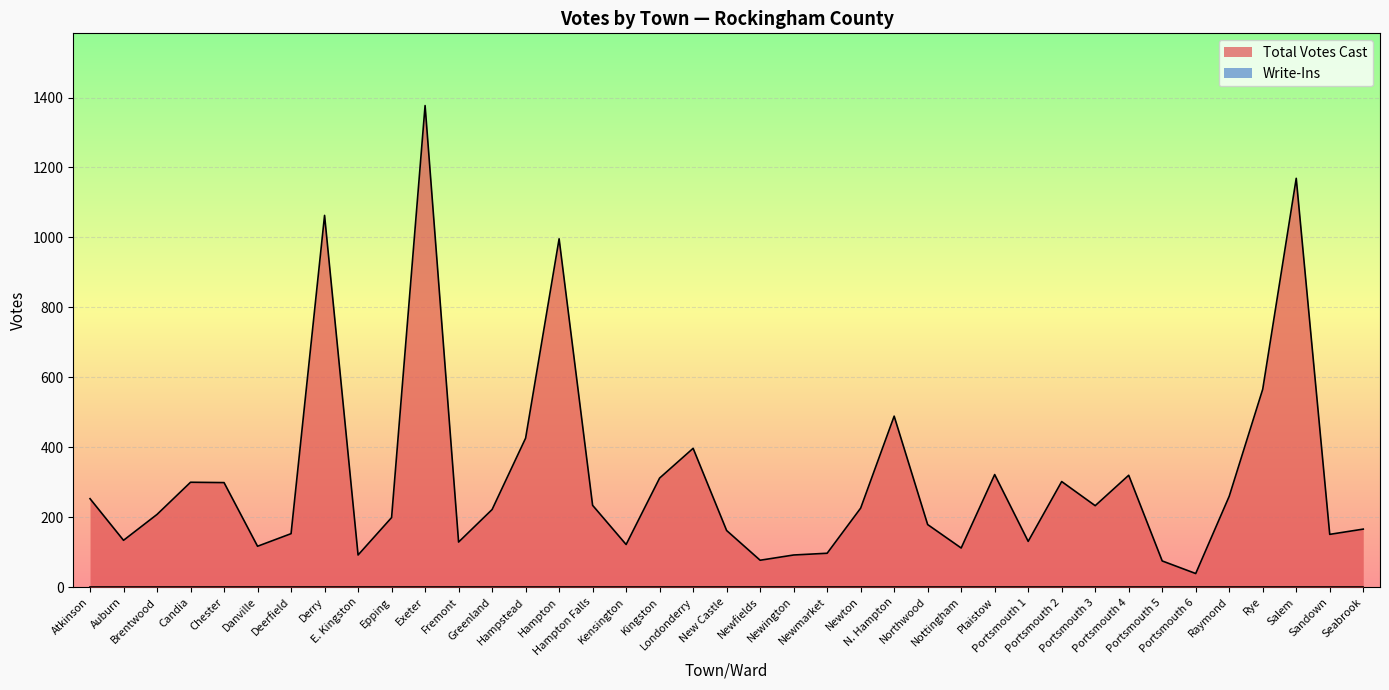

Reading right to left, extract all data points from this chart.

166	151	1169	566	260	39	75	320	233	302	131	322	112	179	489	226	97	92	77	162	397	312	122	234	996	426	222	129	1377	199	92	1063	153	117	299	300	208	134	253